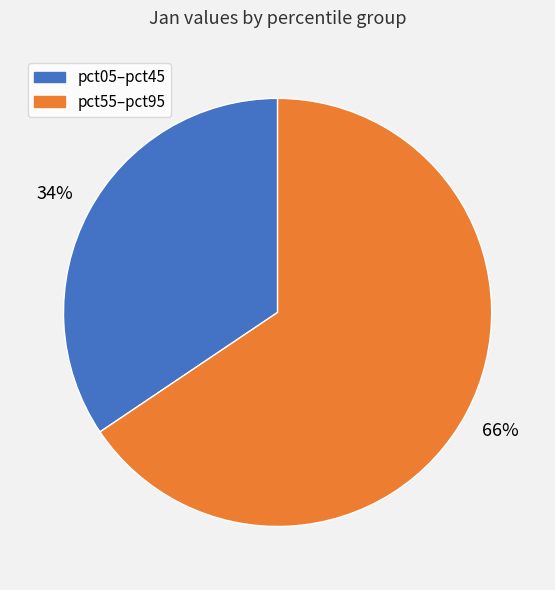

How many slices are in this pie chart?

2